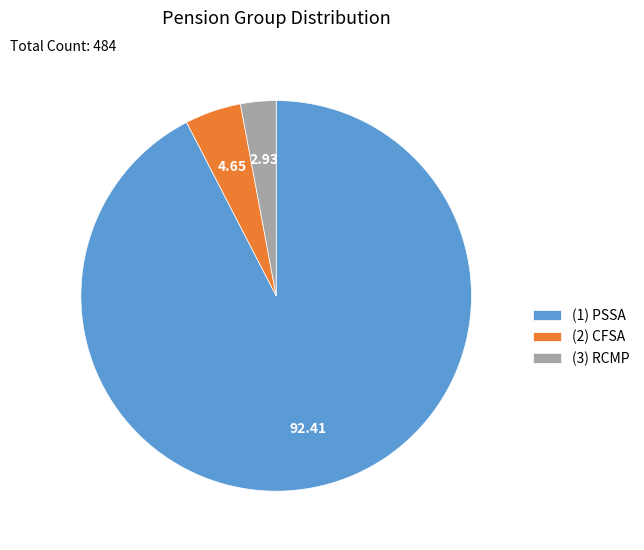

Rank the categories by value from lowest to highest.

(3) RCMP, (2) CFSA, (1) PSSA